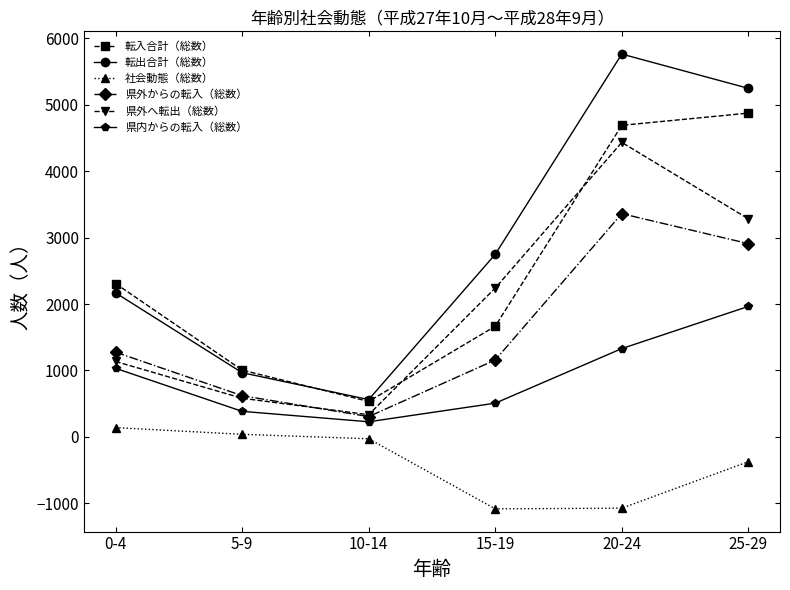

What is the difference between the 転出合計（総数） values at 5-9 and 25-29?

4281